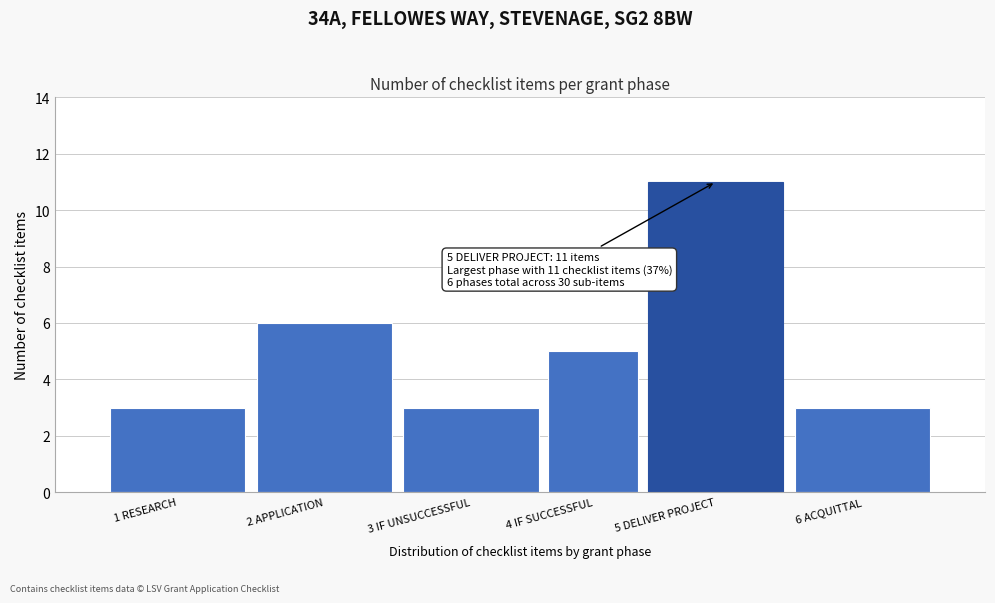

Reading left to right, list all the values displayed in this chart.

1 RESEARCH=3	2 APPLICATION=6	3 IF UNSUCCESSFUL=3	4 IF SUCCESSFUL=5	5 DELIVER PROJECT=11	6 ACQUITTAL=3